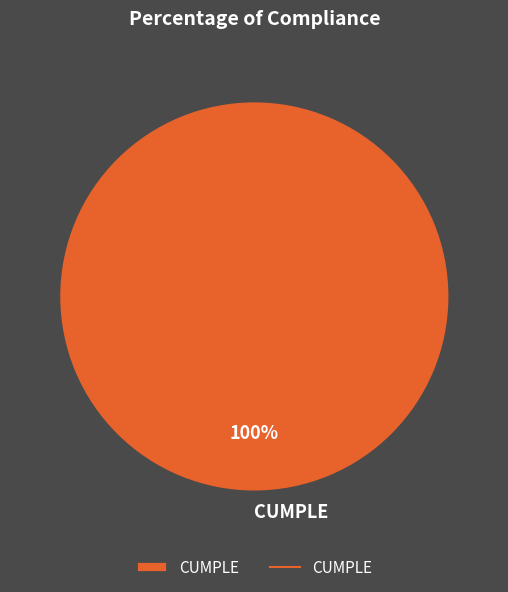

The CUMPLE slice represents 100% of the pie. True or false?

True